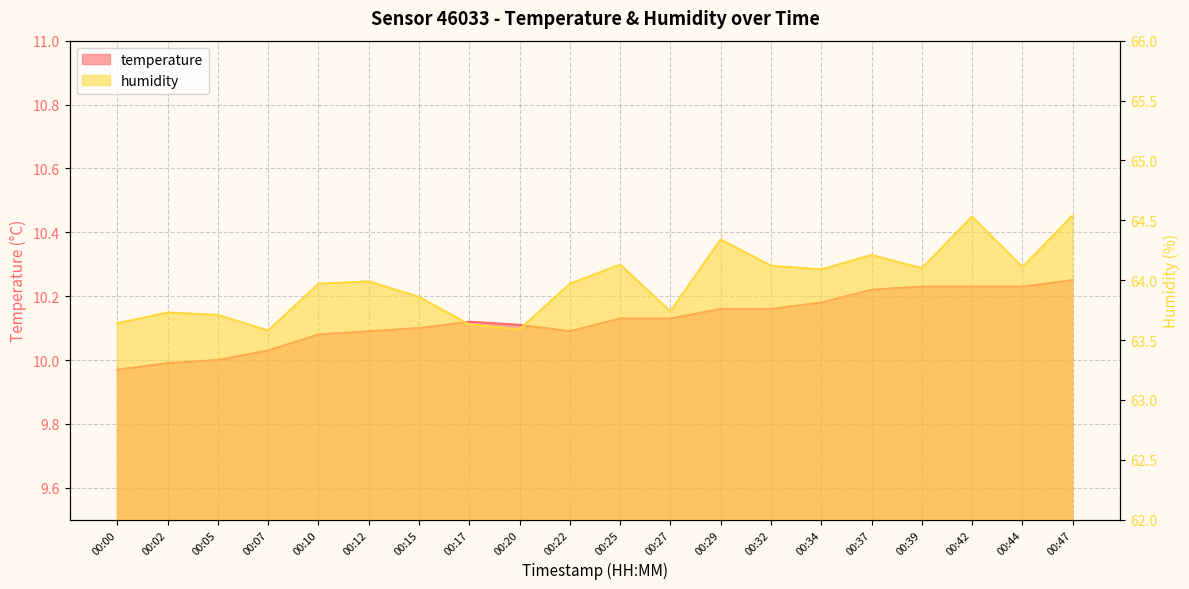

Which category has the lowest value across all series?

00:00